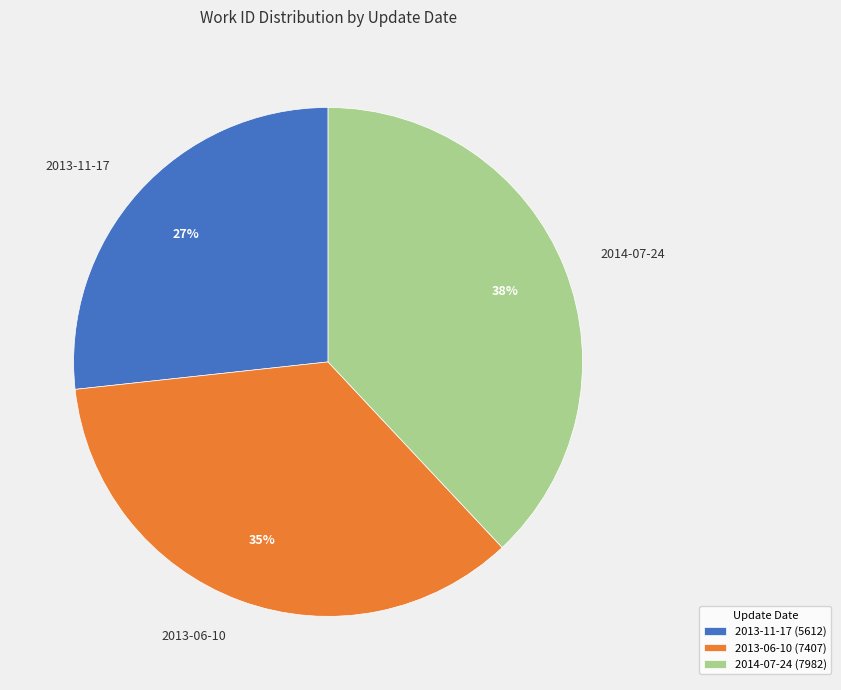

Which slice is the largest?

2014-07-24